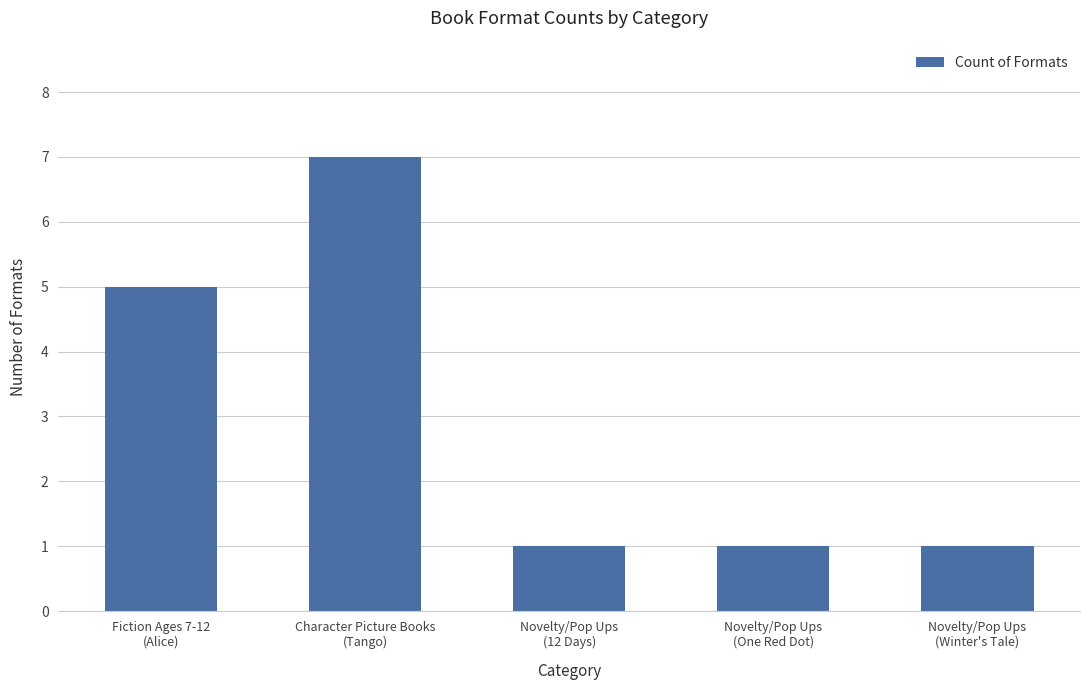

Between Novelty/Pop Ups
(Winter's Tale) and Fiction Ages 7-12
(Alice), which is larger?

Fiction Ages 7-12
(Alice)